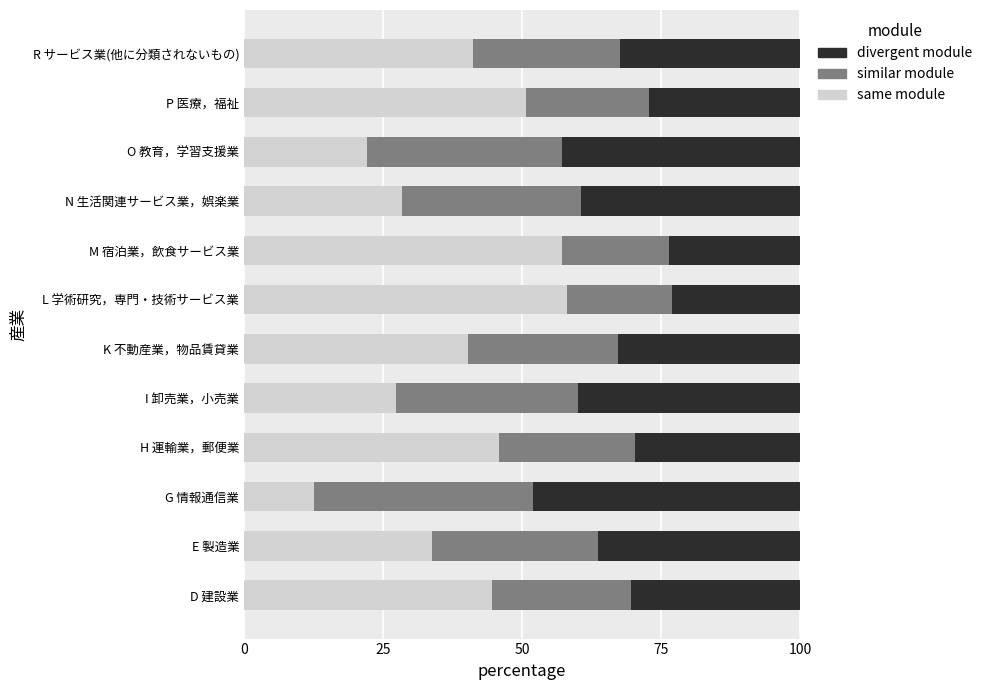

What is the lowest value of the same module series?

12.6